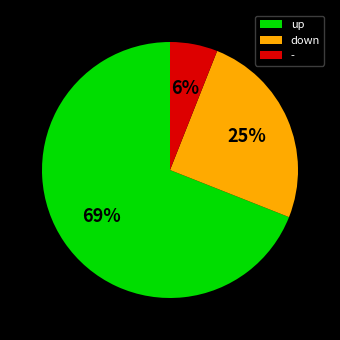

What percentage is the up slice, to the nearest percent?

69%